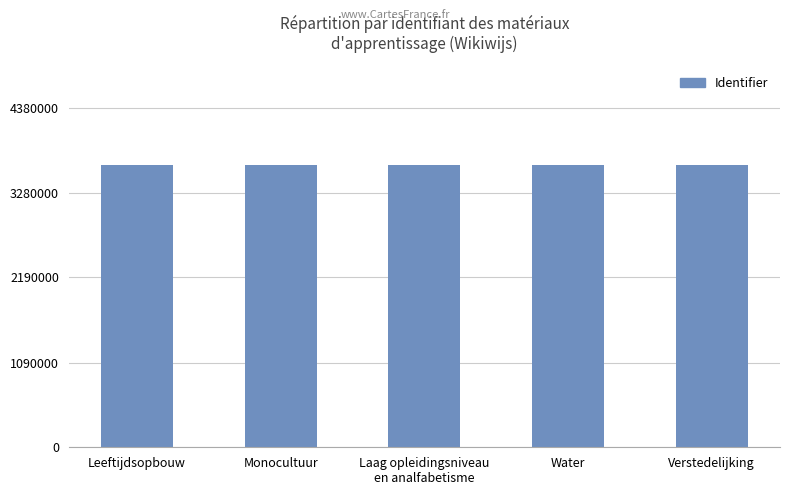

How many values are below 3646084?

2